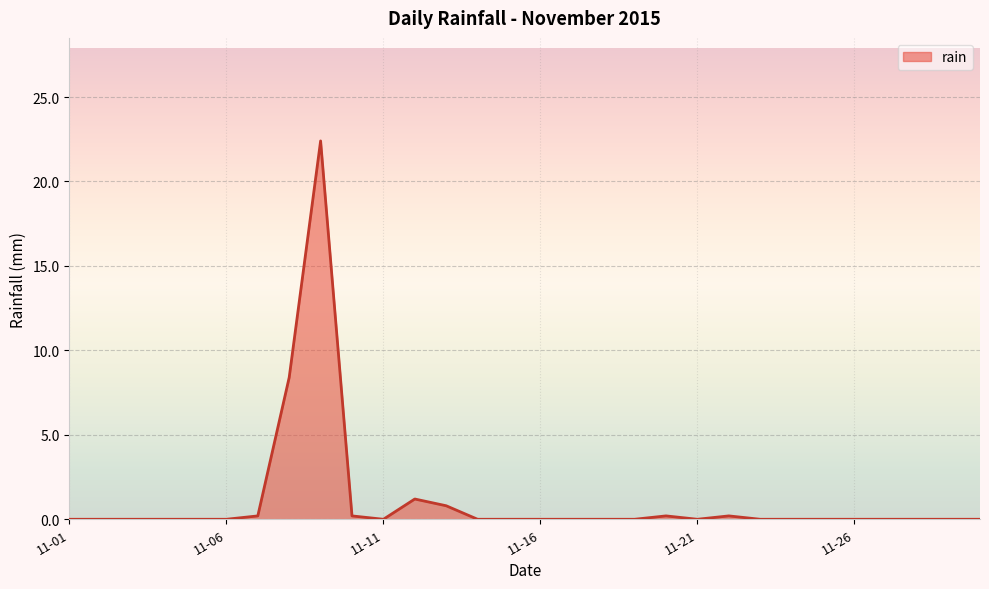

Reading right to left, transcribe all the data shown in this chart.

0.0	0.0	0.0	0.0	0.0	0.0	0.0	0.0	0.2	0.0	0.2	0.0	0.0	0.0	0.0	0.0	0.0	0.8	1.2	0.0	0.2	22.4	8.4	0.2	0.0	0.0	0.0	0.0	0.0	0.0